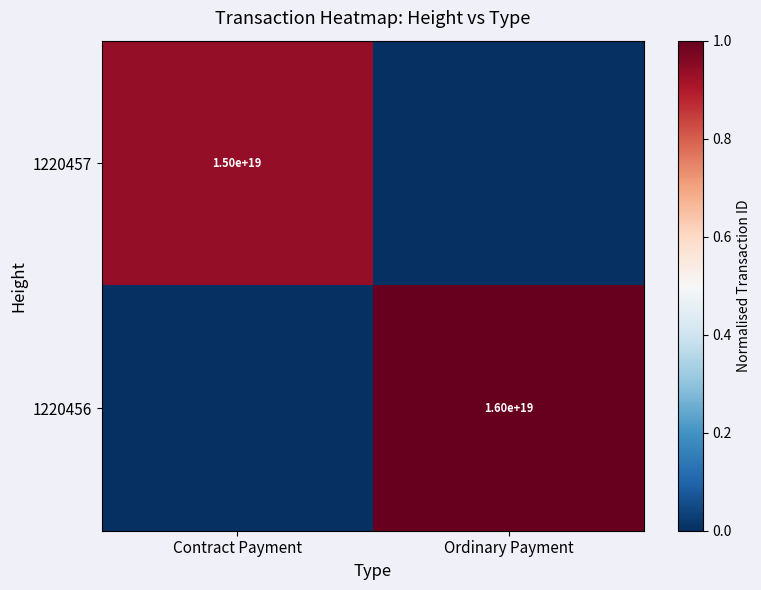

What is the spread (max minus min) of values at Contract Payment?

0.9